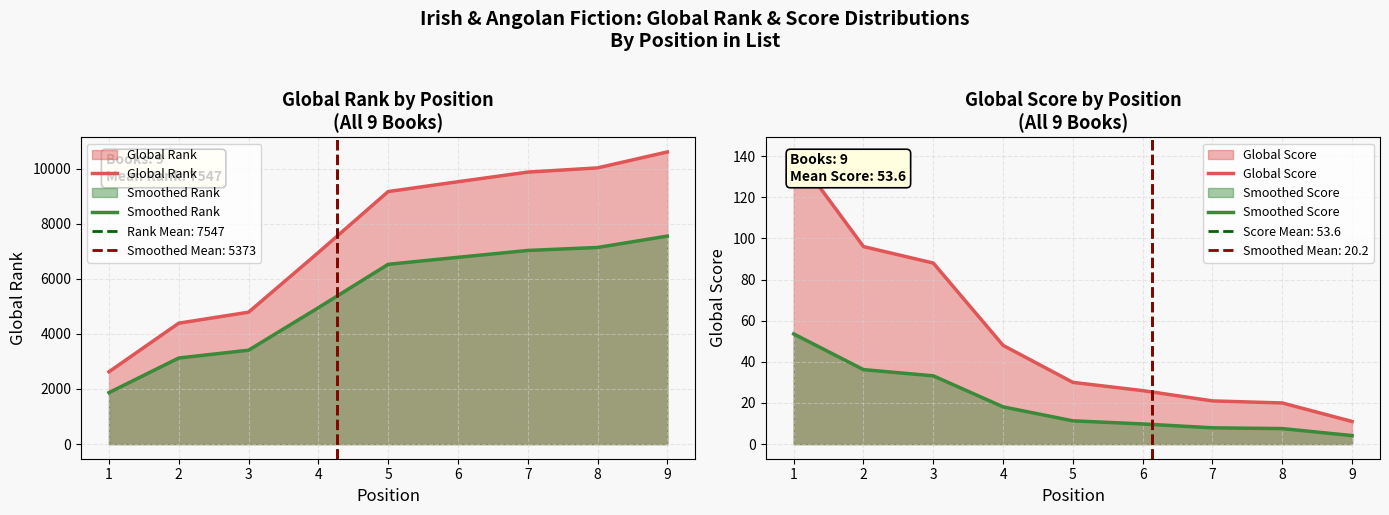

What is the value of the Smoothed Score point at the 2nd from the left?

36.2